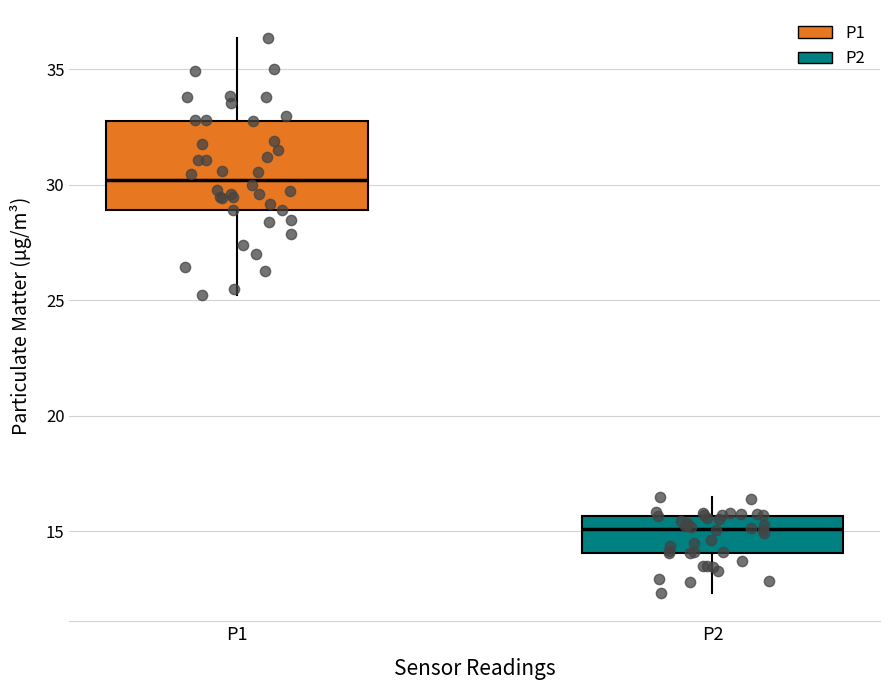

Which box is the tallest, from its lower edge to its upper edge?

P1